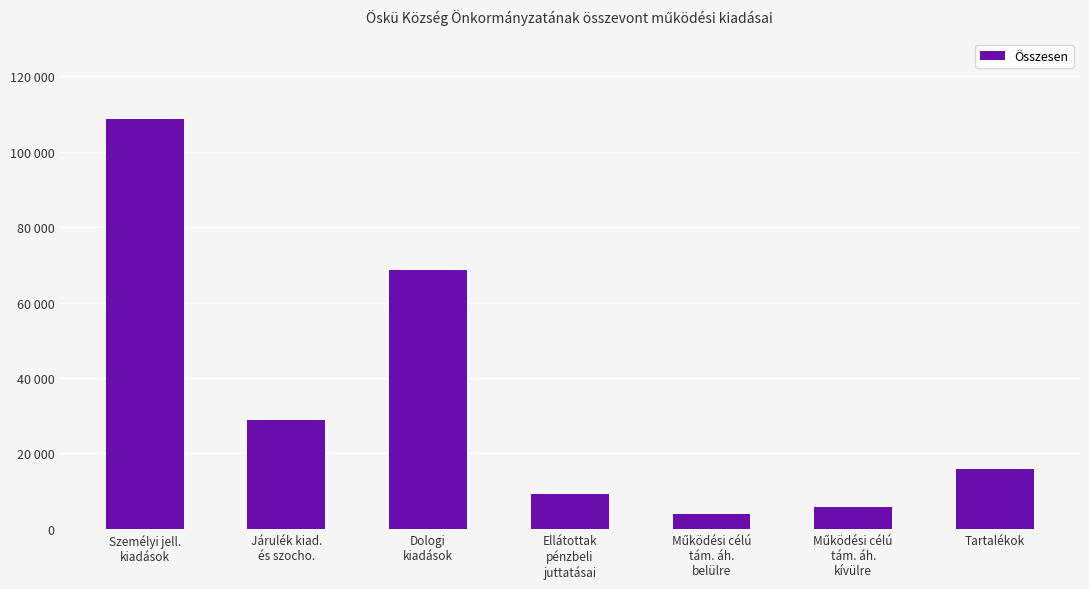

Which has a higher value, Dologi
kiadások or Tartalékok?

Dologi
kiadások